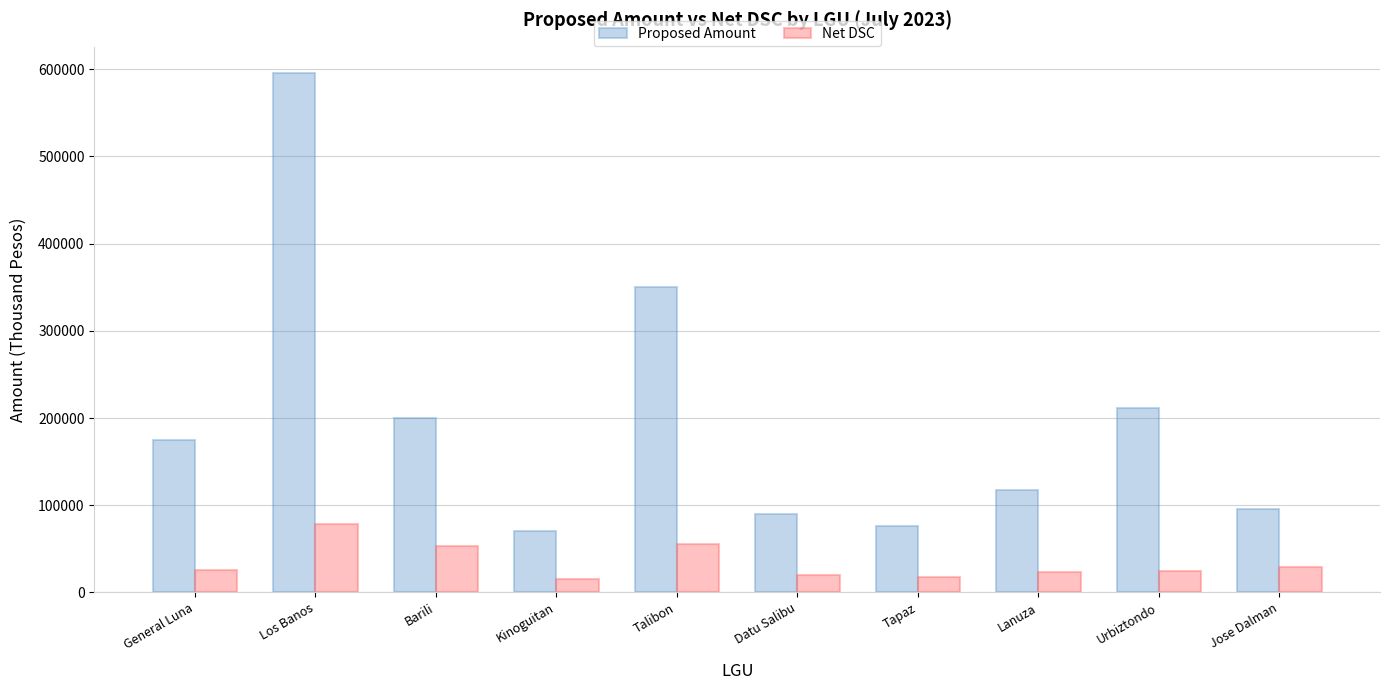

What is the difference between the maximum and minimum values in the Net DSC series?

62662.2